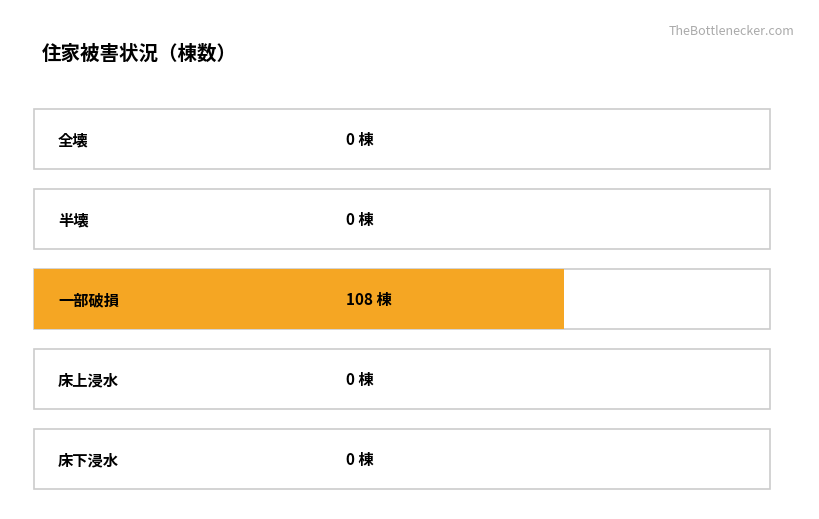

True or false: the data shows 0 at 全壊.

True